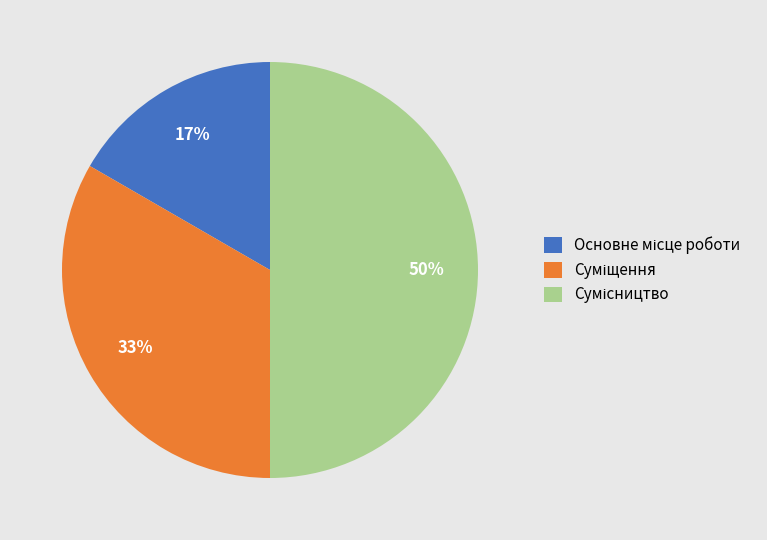

To the nearest percent, what is the difference between the largest and smallest slice percentages?

33%